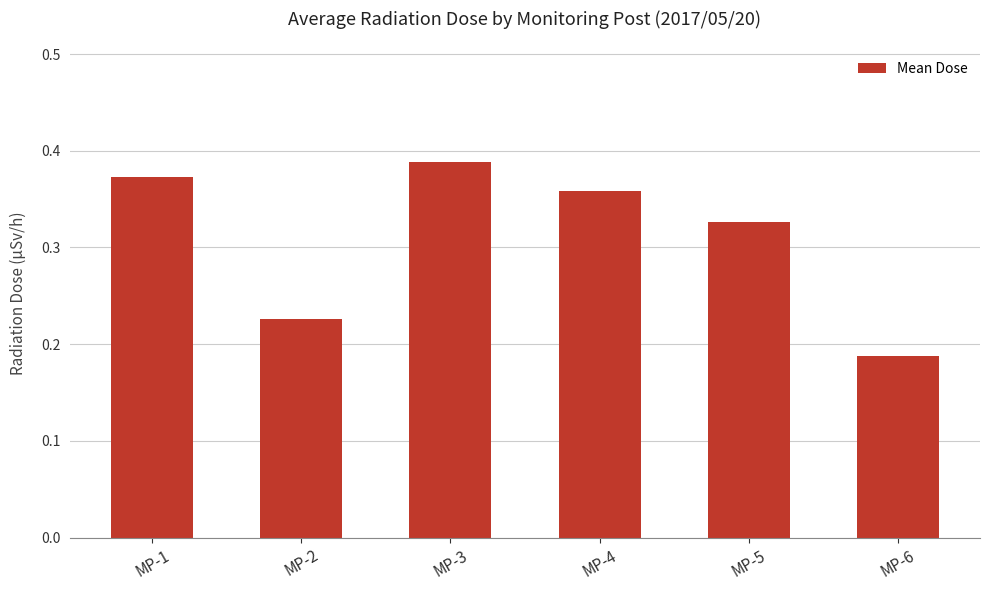

Where is the data nearest to the value 0?

MP-6